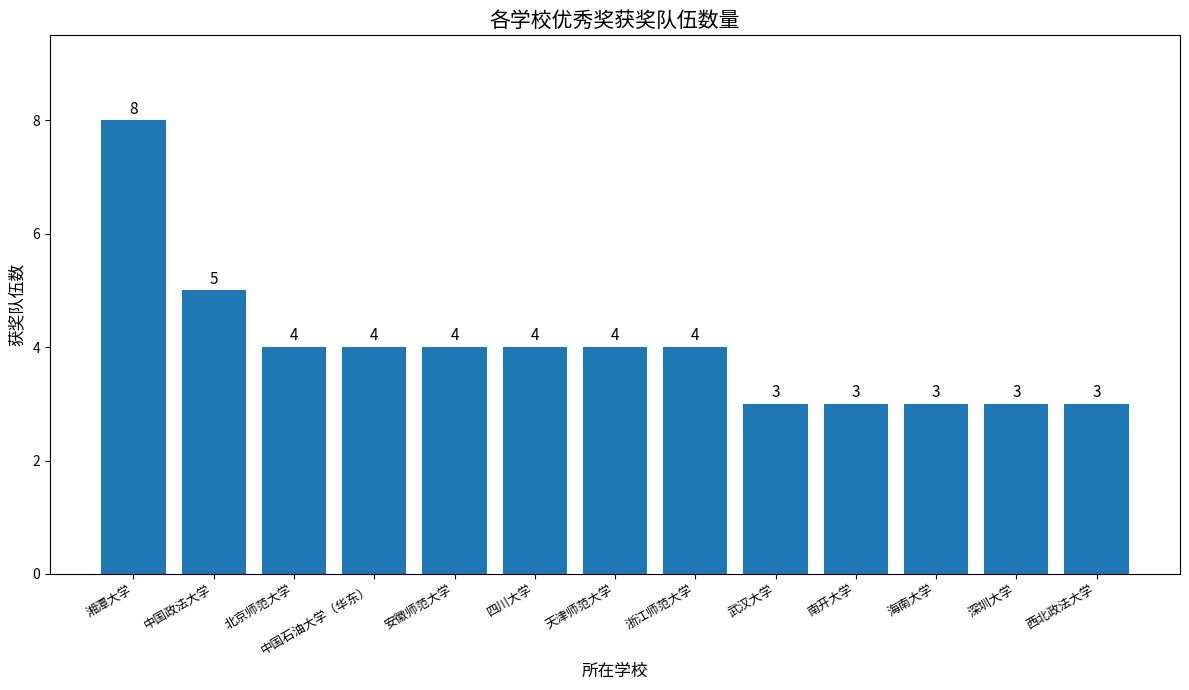

What is the value of the 7th bar from the left?

4